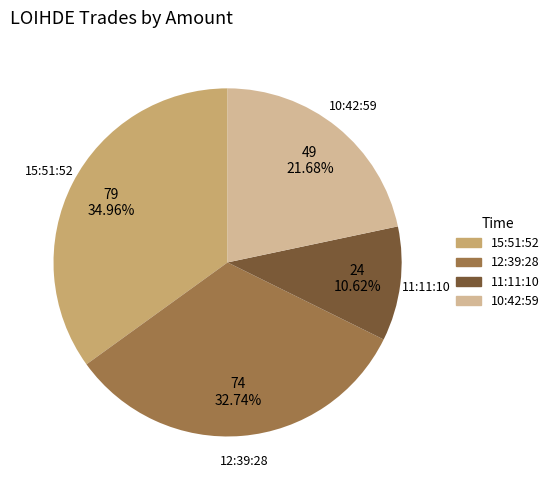

To the nearest percent, what is the average slice percentage?

25%